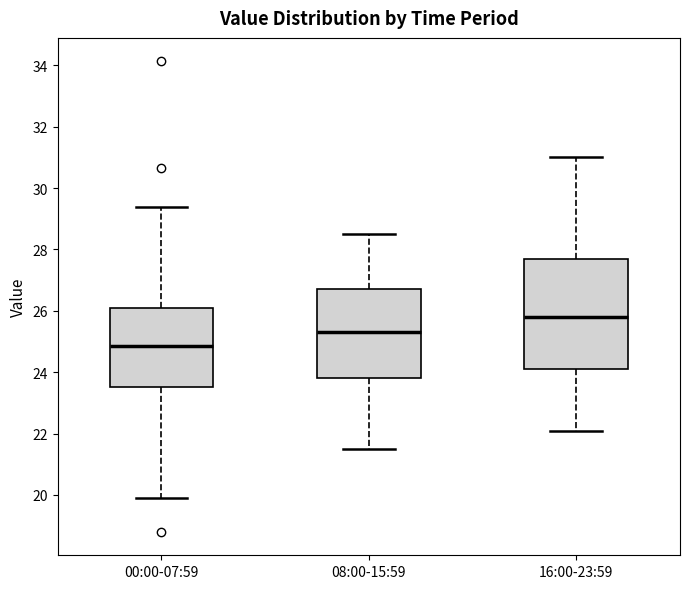

Reading left to right, transcribe this box plot: for each box, give where its median line is, the range the box spans, and where its two whiskers end, as read against the y-axis. The values are not printed on the chart, so give them approximately, as read against the axis.

00:00-07:59: median 24.8, box 23.6 to 26.2, whiskers 20.0 to 29.4
08:00-15:59: median 25.4, box 23.8 to 26.8, whiskers 21.6 to 28.6
16:00-23:59: median 25.8, box 24.2 to 27.8, whiskers 22.2 to 31.0